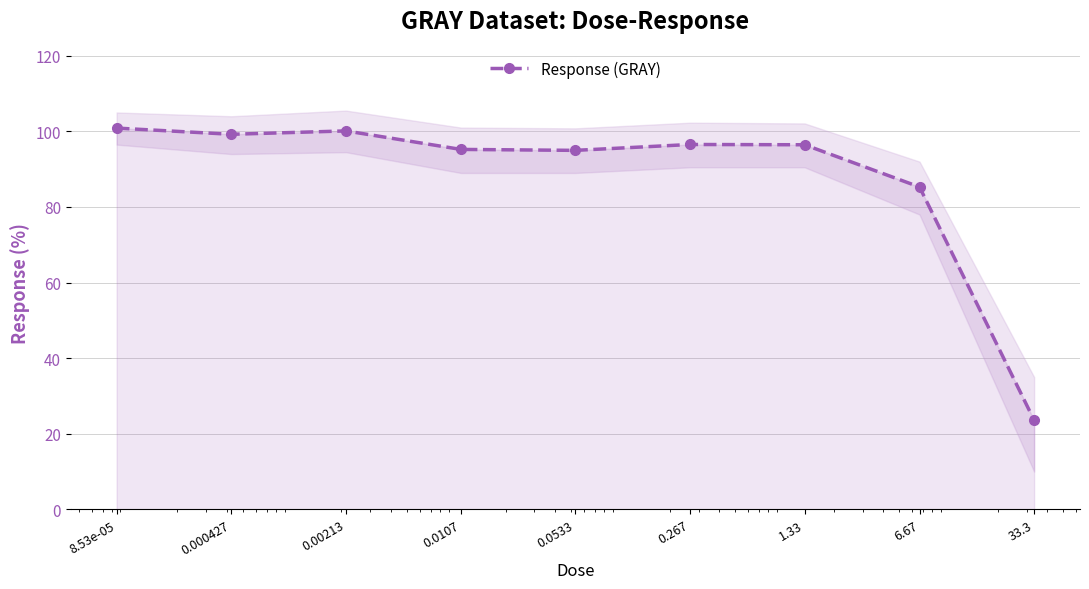

Rank the categories by value from lowest to highest.

33.3, 6.67, 0.0533, 0.0107, 1.33, 0.267, 0.000427, 0.00213, 8.53e-05